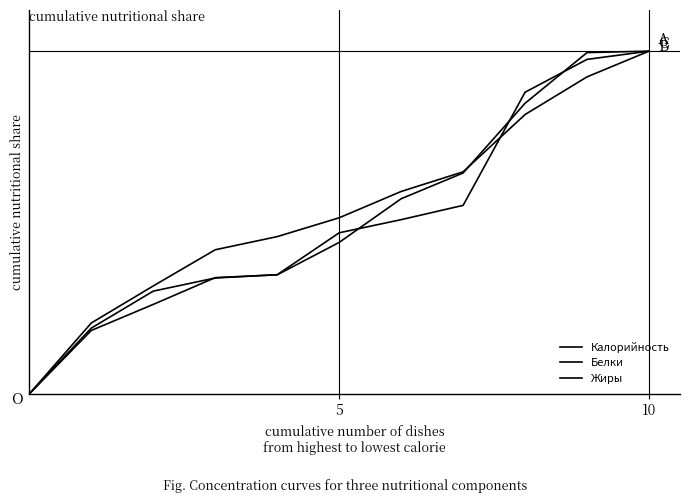

True or false: Жиры and Белки cross at least once.

True